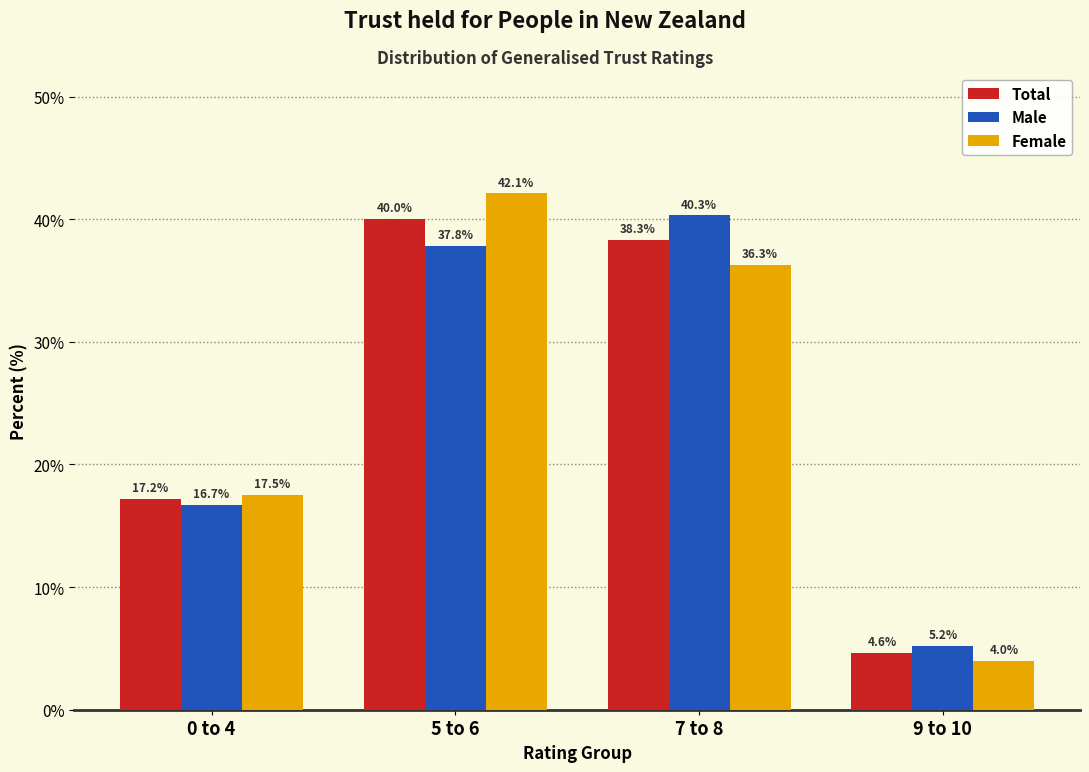

Reading left to right, what are all the values shown in this chart?

Total: 17.2	40.0	38.3	4.6
Male: 16.7	37.8	40.3	5.2
Female: 17.5	42.1	36.3	4.0